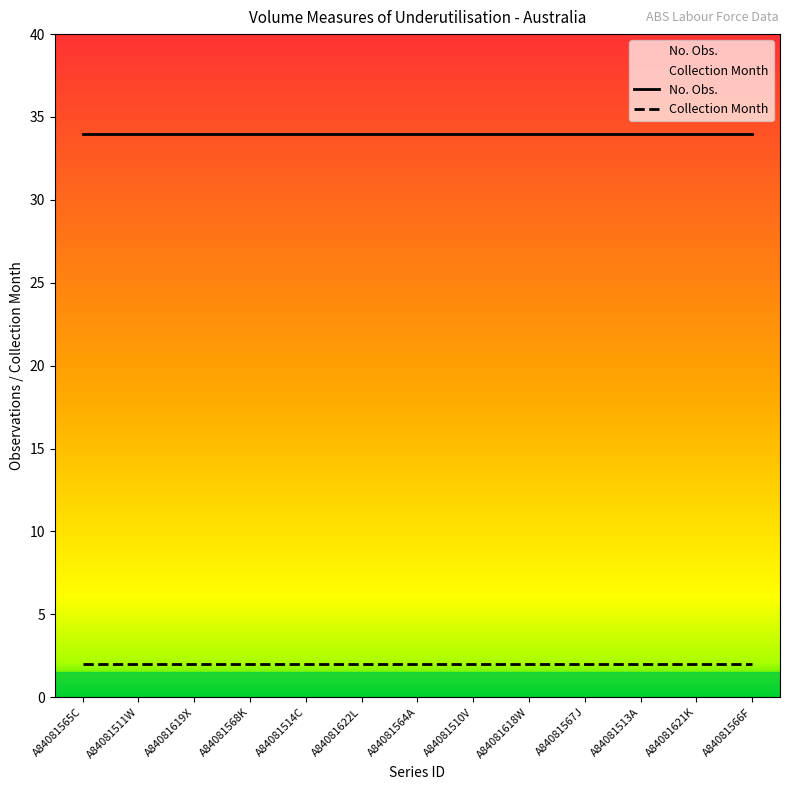

Read the Collection Month value at A84081621K.

2